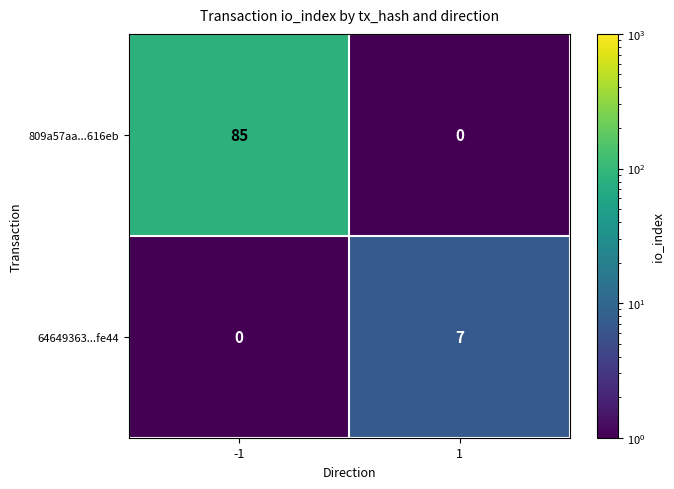

List the series in order of their peak value, lowest first.

64649363...fe44, 809a57aa...616eb